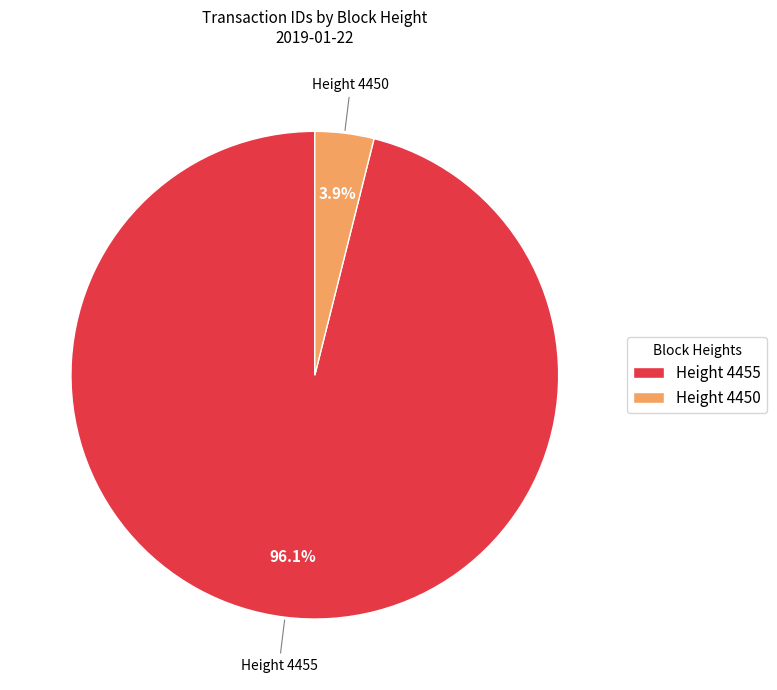

What is the total percentage of Height 4450 and Height 4455?

100.0%